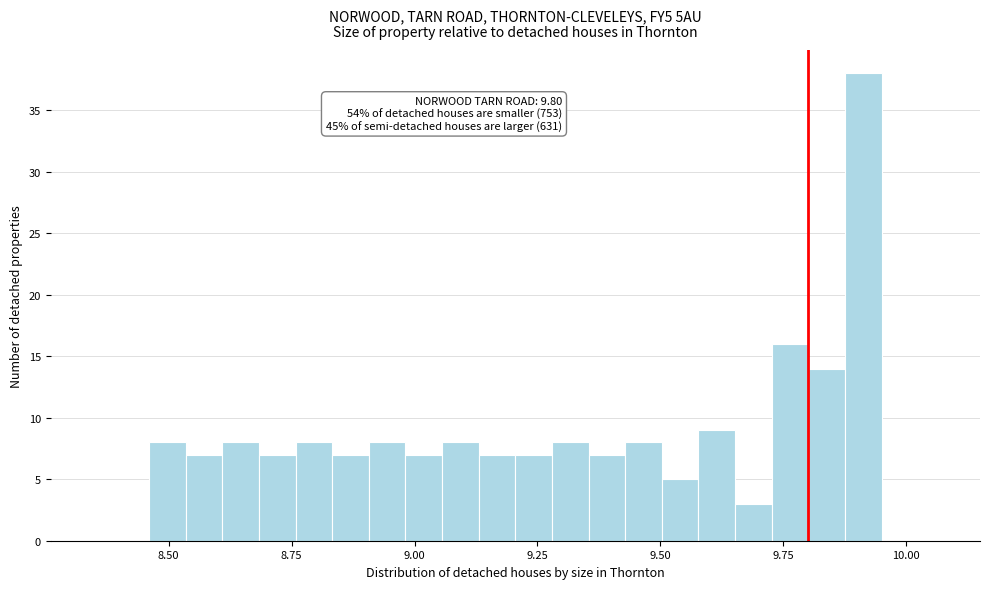

Read against the x-axis, roughly where is the centre of the tallest bar?

9.90